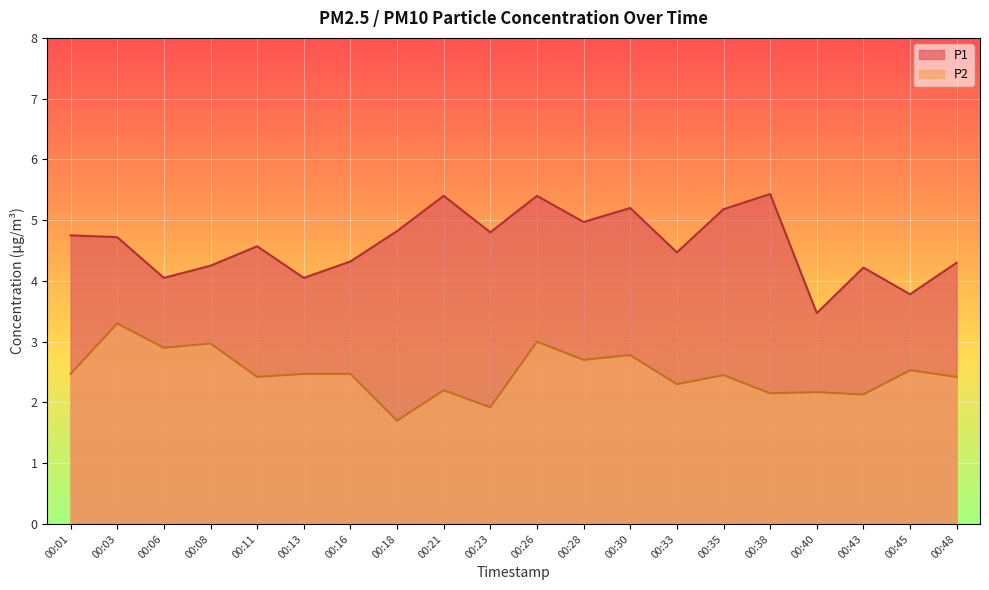

Reading right to left, extract all data points from this chart.

P1: 00:48=4.3	00:45=3.8	00:43=4.2	00:40=3.5	00:38=5.4	00:35=5.2	00:33=4.5	00:30=5.2	00:28=5.0	00:26=5.4	00:23=4.8	00:21=5.4	00:18=4.8	00:16=4.3	00:13=4.0	00:11=4.6	00:08=4.2	00:06=4.0	00:03=4.7	00:01=4.8
P2: 00:48=2.4	00:45=2.5	00:43=2.1	00:40=2.2	00:38=2.1	00:35=2.5	00:33=2.3	00:30=2.8	00:28=2.7	00:26=3.0	00:23=1.9	00:21=2.2	00:18=1.7	00:16=2.5	00:13=2.5	00:11=2.4	00:08=3.0	00:06=2.9	00:03=3.3	00:01=2.5